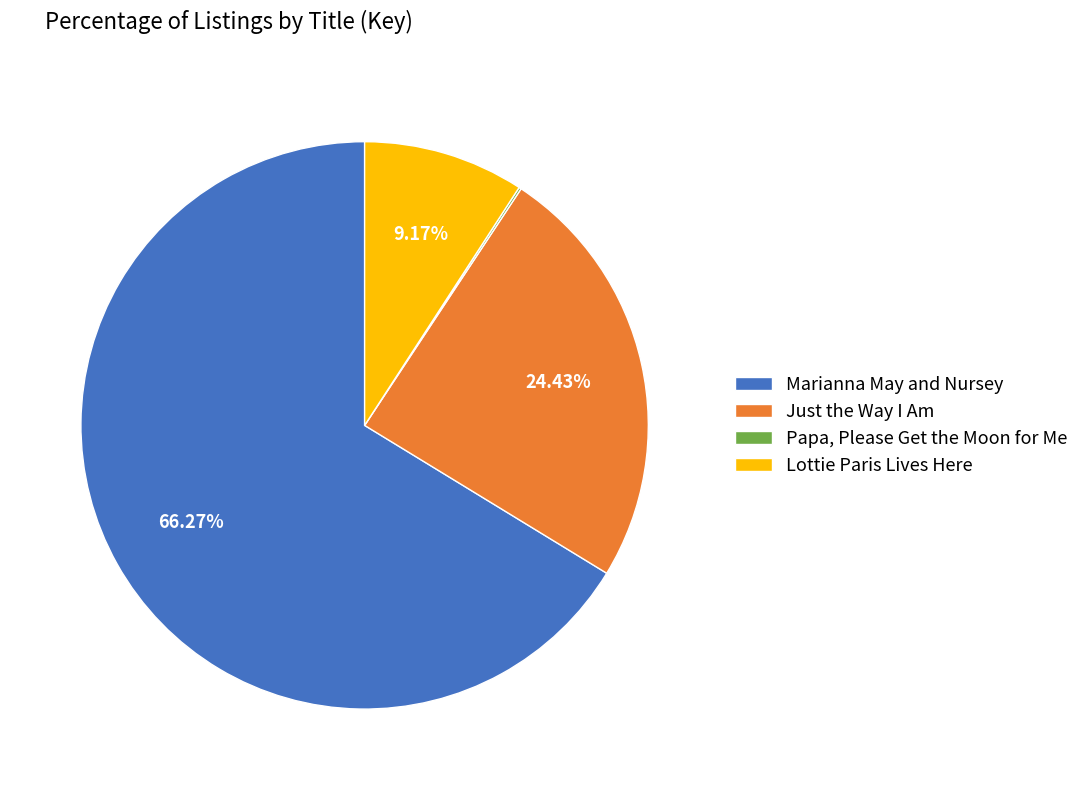

Do Just the Way I Am and Marianna May and Nursey together represent more than half of the pie?

Yes